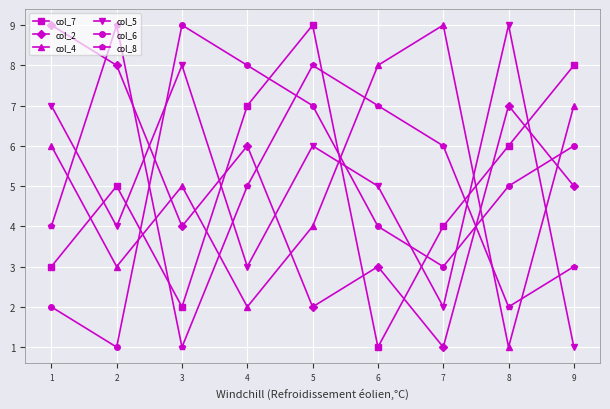

Does the chart have visible grid lines?

Yes